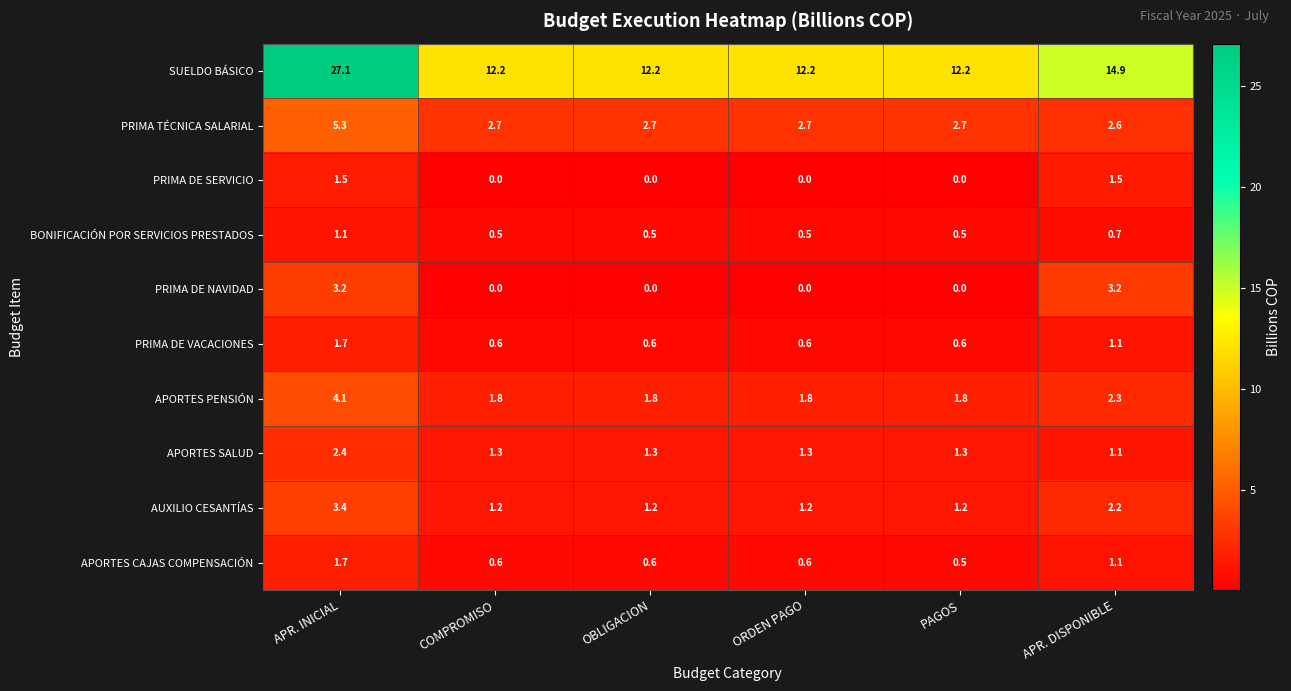

At how many categories does at least one series exceed 1?

6